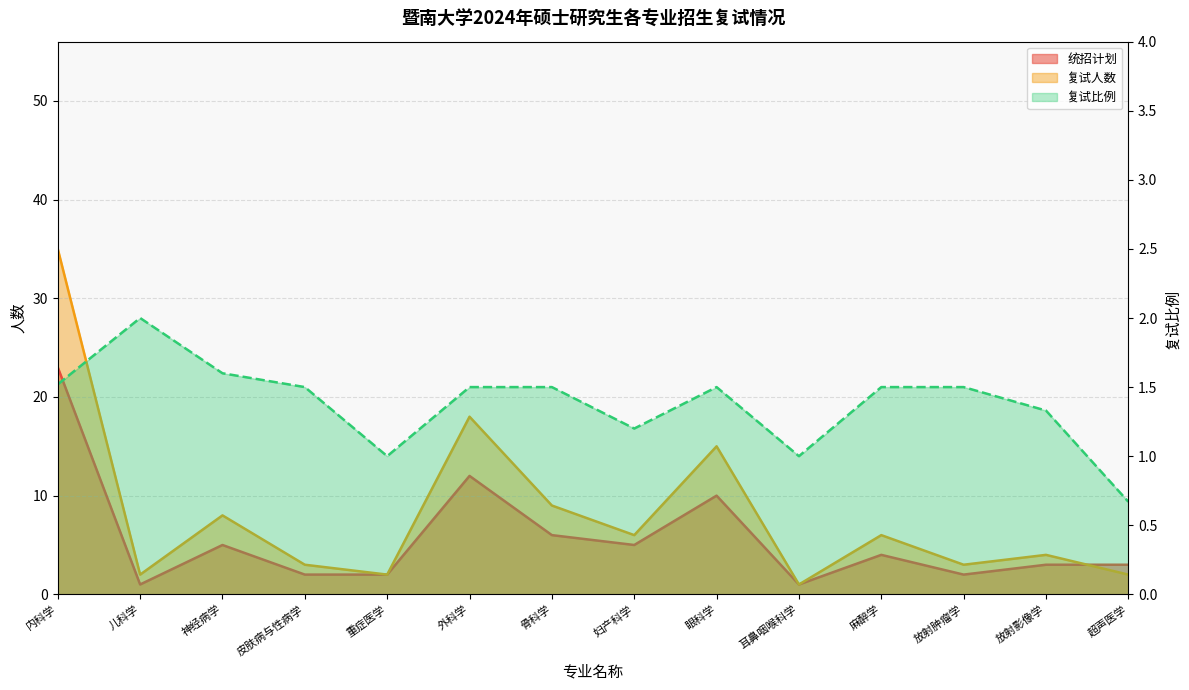

List the series in order of their overall mean, lowest first.

复试比例, 统招计划, 复试人数